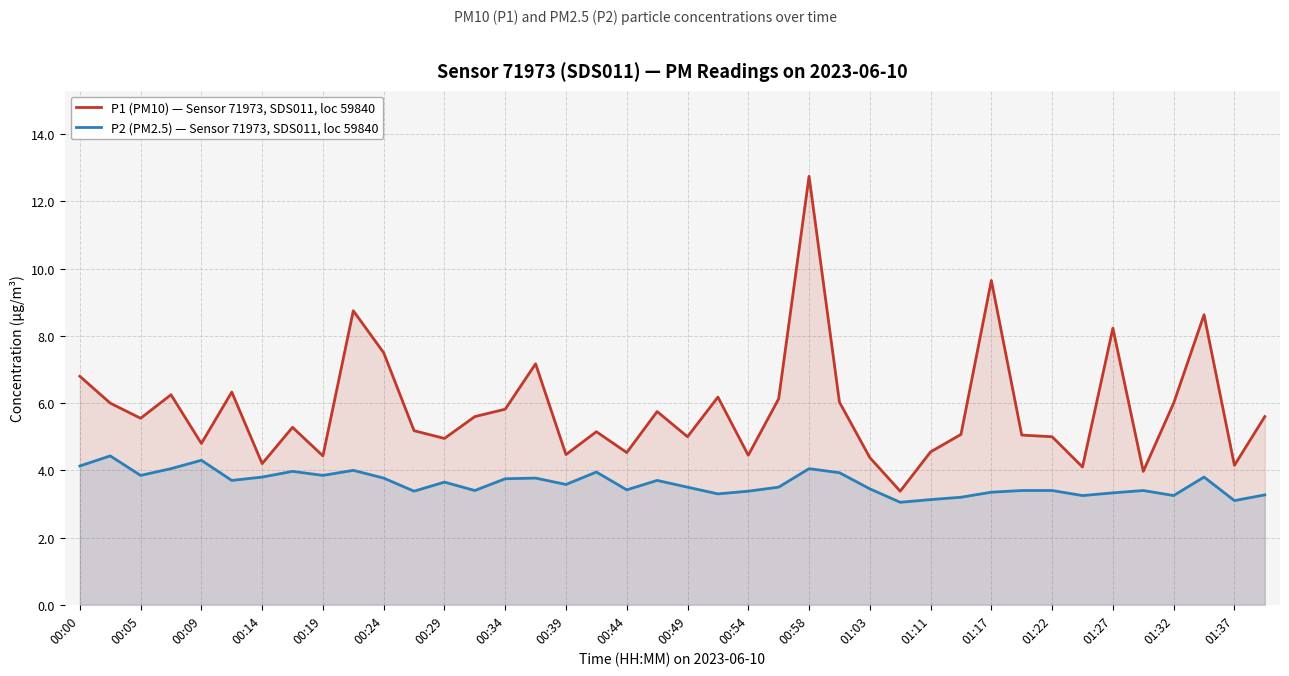

True or false: P2 (PM2.5) — Sensor 71973, SDS011, loc 59840 has more than 0 interior local peaks.

True